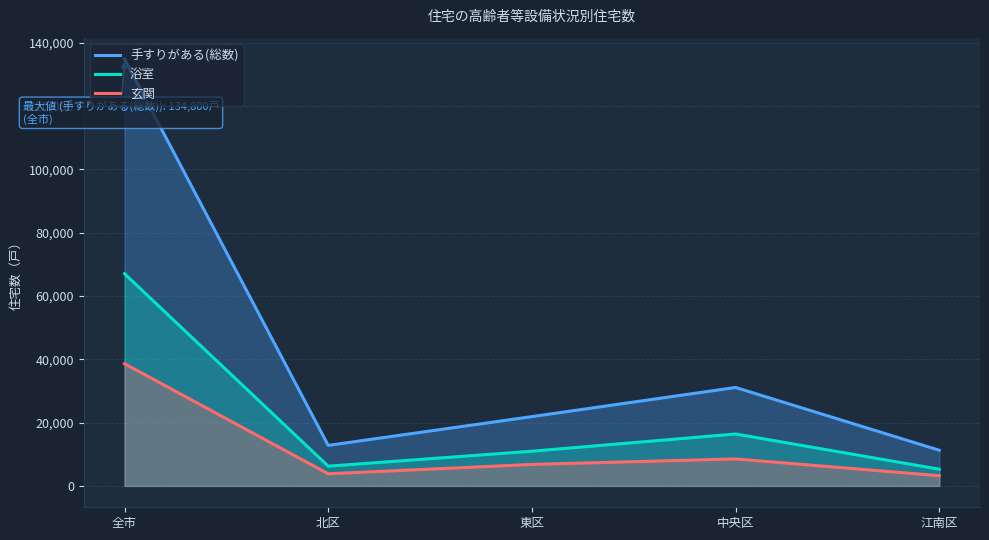

What is the sum of all 浴室 values?

105880